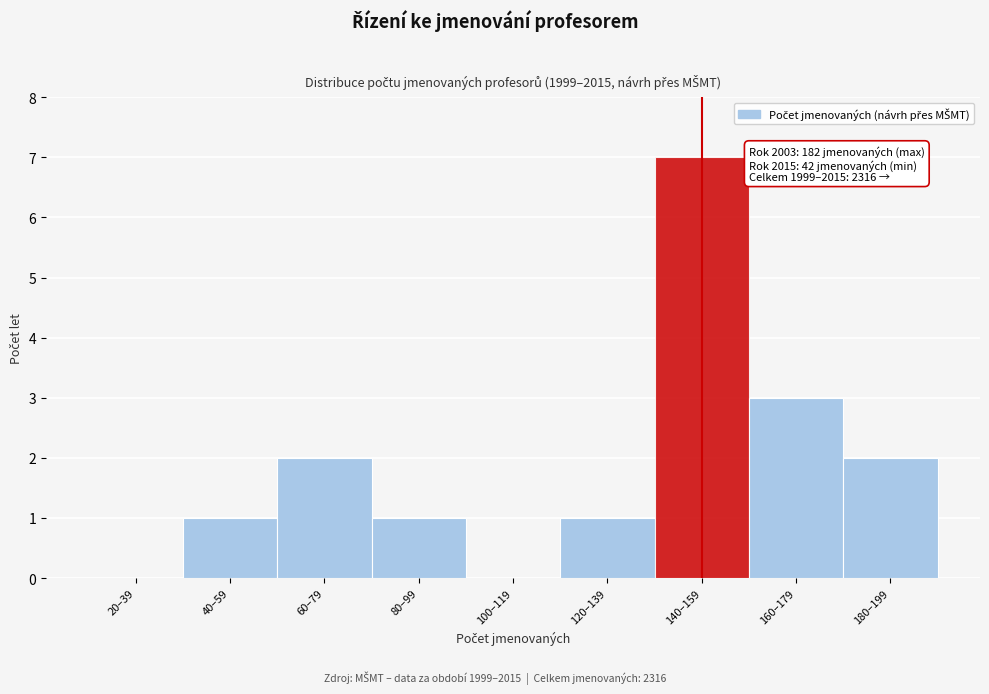

Reading left to right, what are all the values shown in this chart?

20–39=0	40–59=1	60–79=2	80–99=1	100–119=0	120–139=1	140–159=7	160–179=3	180–199=2